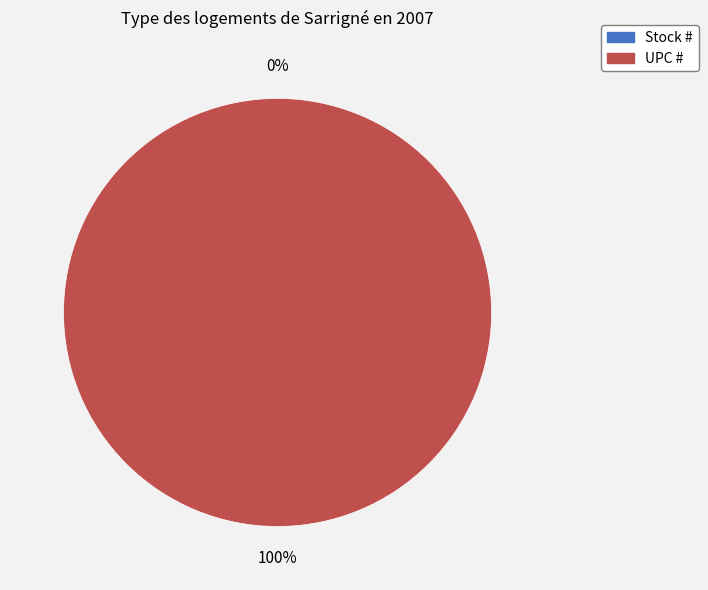

To the nearest percent, what is the difference between the largest and smallest slice percentages?

100%